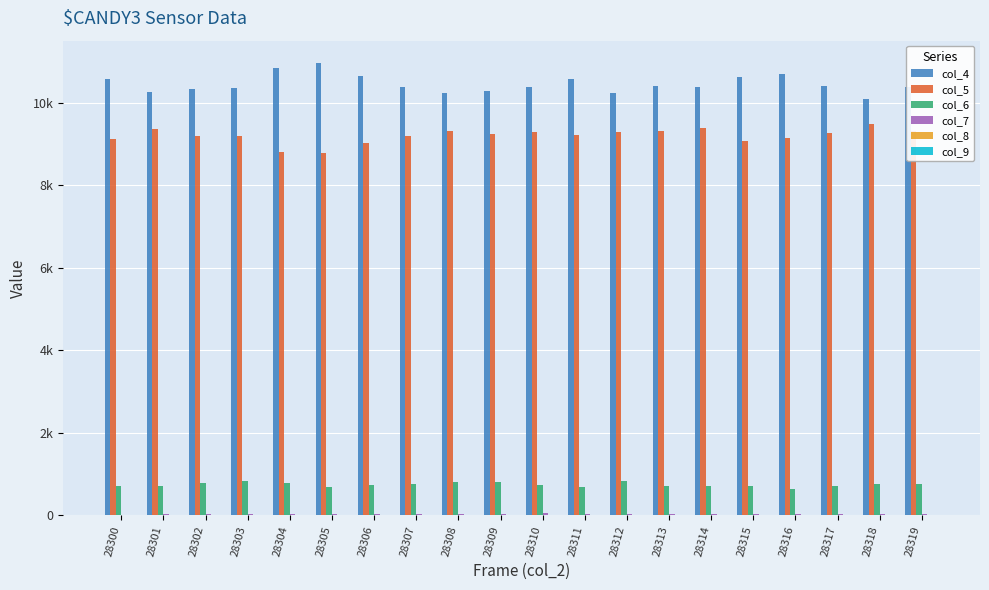

Between 28310 and 28304, which is larger?

28304